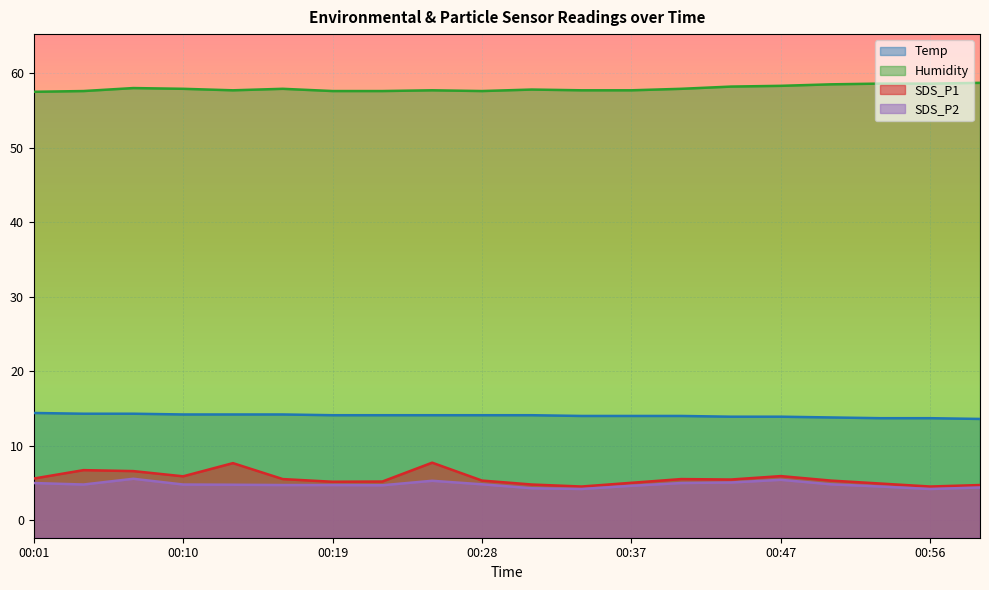

What is the difference between the maximum and minimum values in the SDS_P1 series?

3.2